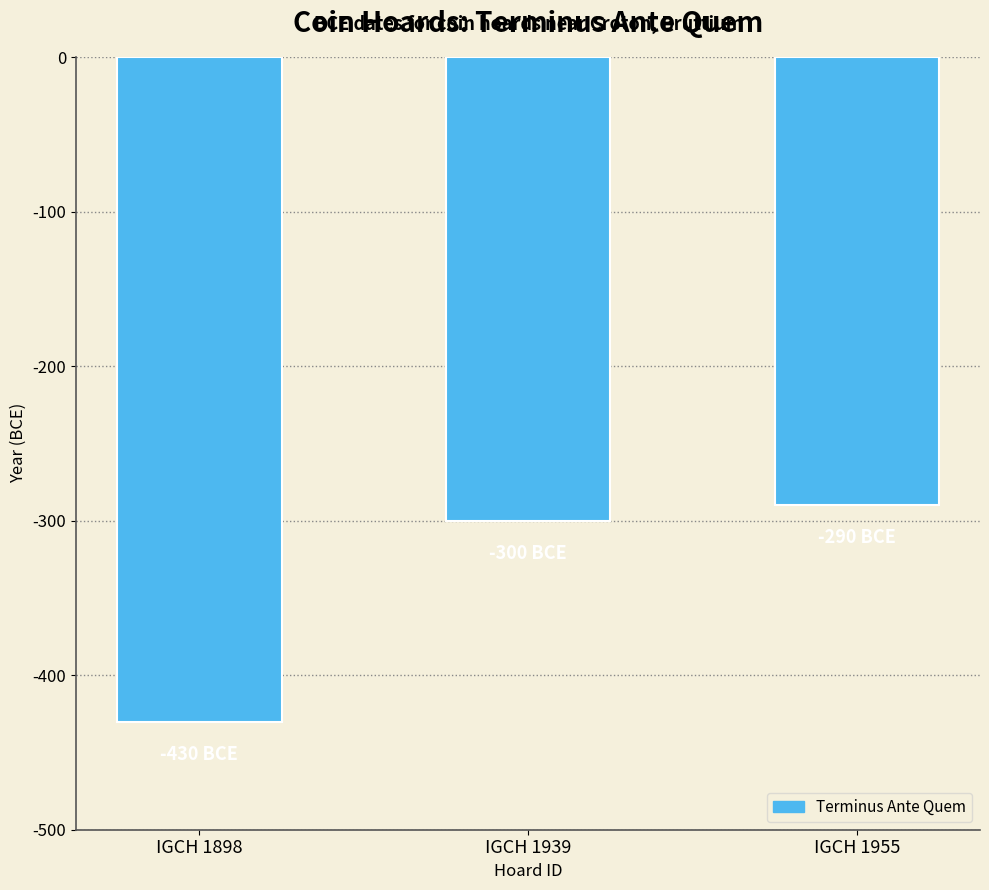

Reading right to left, what are all the values shown in this chart?

IGCH 1955=-290	IGCH 1939=-300	IGCH 1898=-430